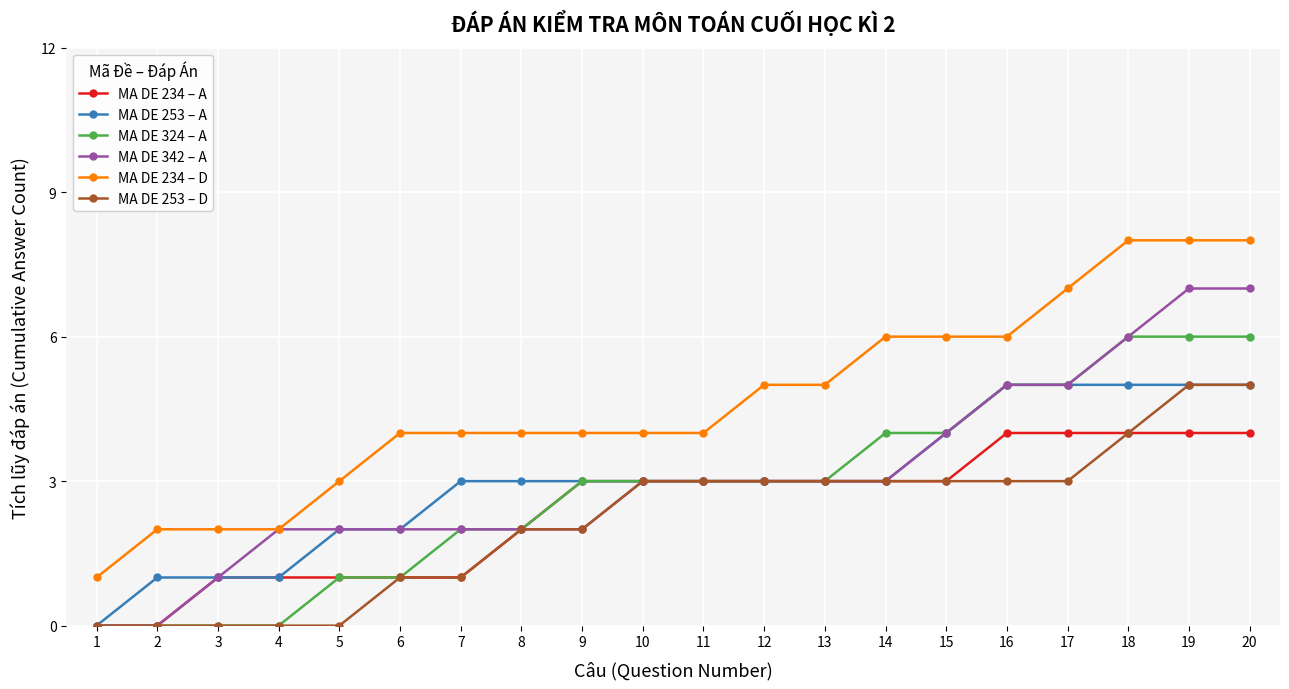

What is the value of the MA DE 253 – A point at the 13th from the left?

3